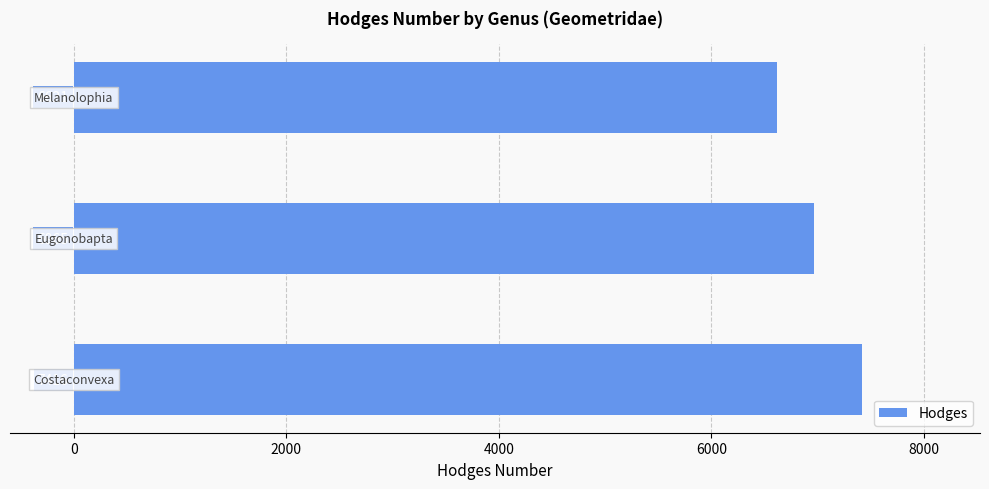

What is the greatest value displayed?

7416